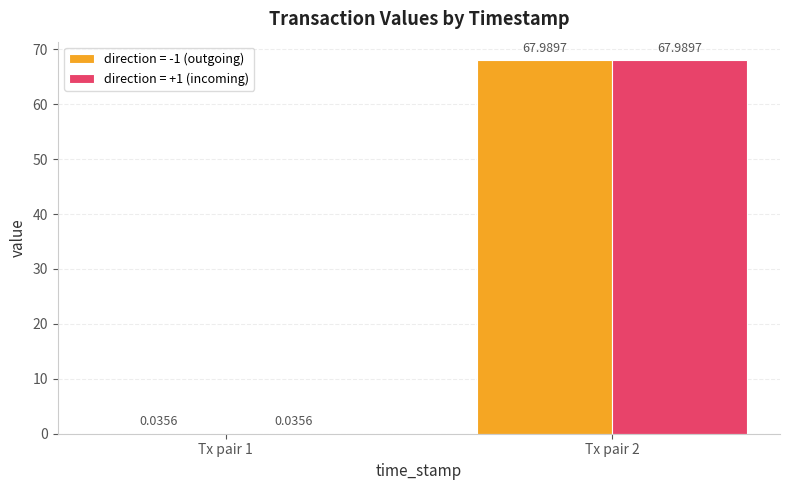

What is the total value across all series at Tx pair 2?

136.0